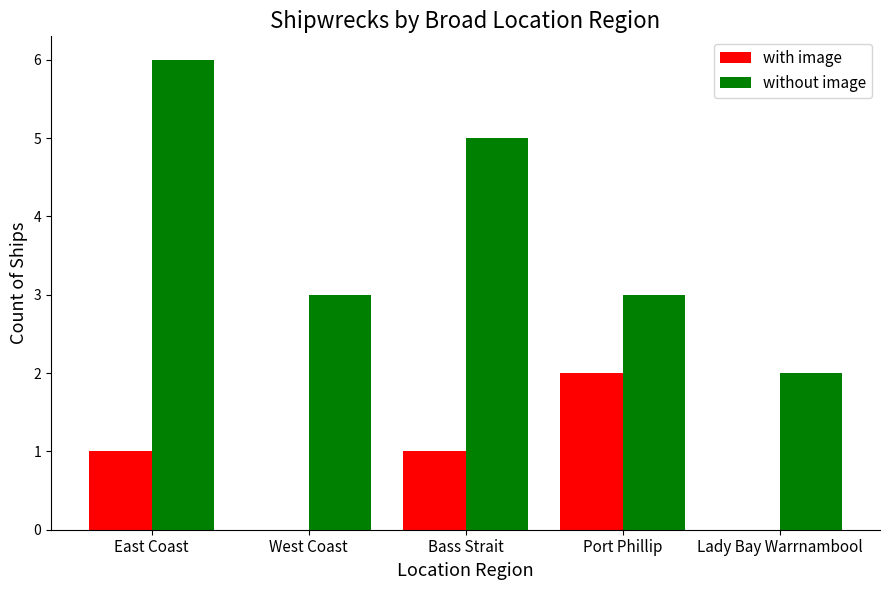

True or false: with image has a value of 0 at West Coast.

True